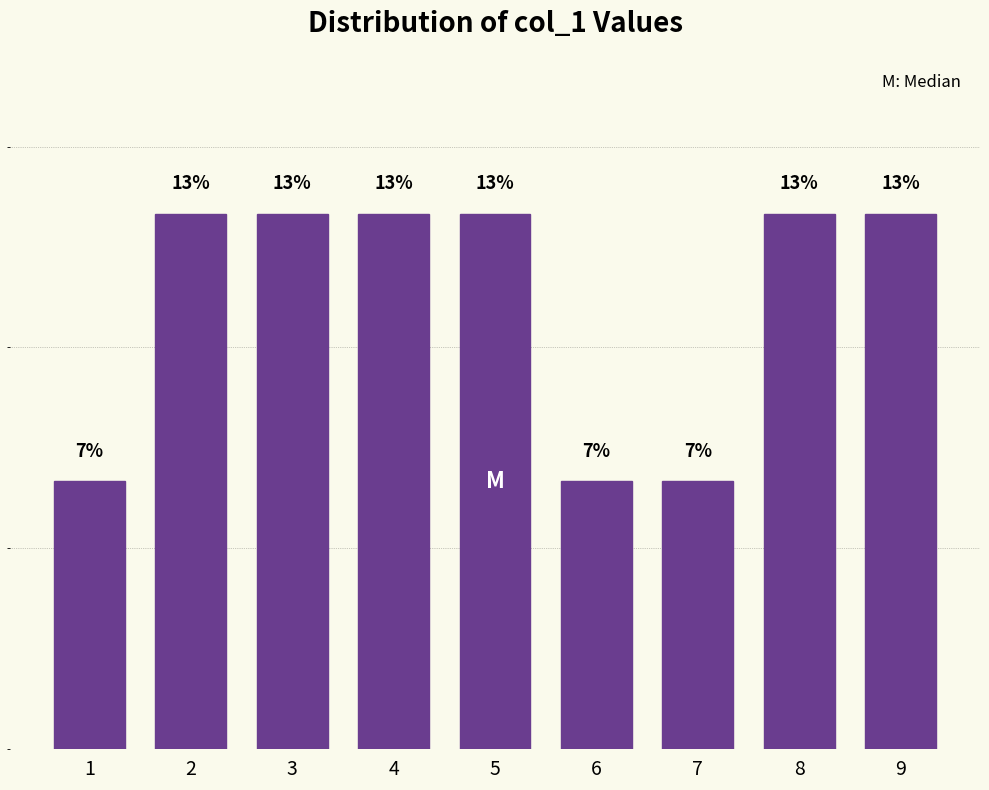

Does the chart contain any negative values?

No